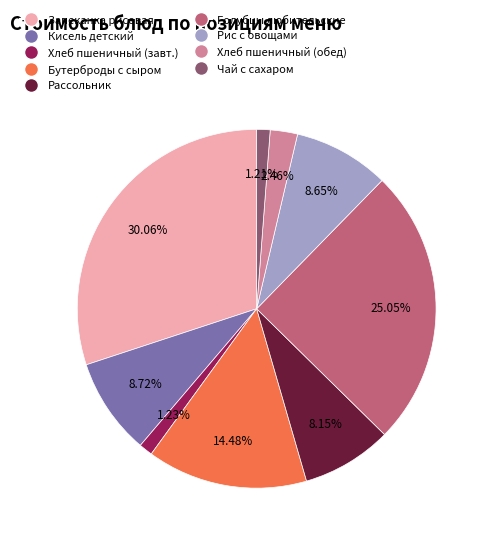

To the nearest percent, what is the difference between the largest and smallest slice percentages?

29%